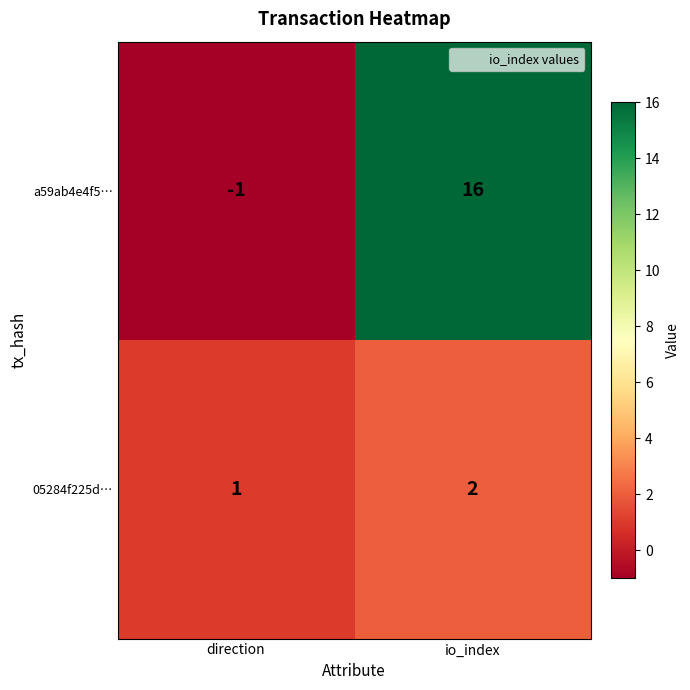

List the series in order of their overall mean, lowest first.

05284f225d…, a59ab4e4f5…